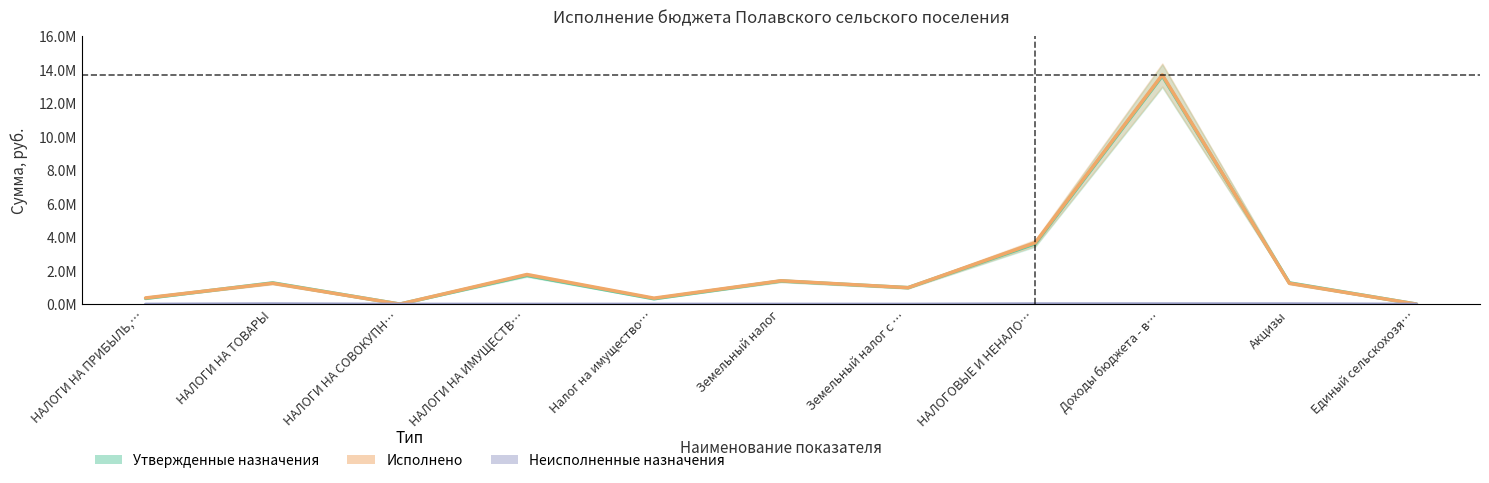

Reading left to right, what are all the values shown in this chart?

Утвержденные бюджетные назначения: НАЛОГИ НА ПРИБЫЛЬ,…=356500.0	НАЛОГИ НА ТОВАРЫ=1282940.0	НАЛОГИ НА СОВОКУПН…=16700.0	НАЛОГИ НА ИМУЩЕСТВ…=1731300.0	Налог на имущество…=335100.0	Земельный налог=1396200.0	Земельный налог с …=998400.0	НАЛОГОВЫЕ И НЕНАЛО…=3622385.1	Доходы бюджета - в…=13640767.1	Акцизы=1282940.0	Единый сельскохозя…=16700.0
Исполнено: НАЛОГИ НА ПРИБЫЛЬ,…=385269.5	НАЛОГИ НА ТОВАРЫ=1259429.5	НАЛОГИ НА СОВОКУПН…=16792.8	НАЛОГИ НА ИМУЩЕСТВ…=1782490.7	Налог на имущество…=371982.6	Земельный налог=1410508.1	Земельный налог с …=998743.6	НАЛОГОВЫЕ И НЕНАЛО…=3678927.7	Доходы бюджета - в…=13697309.6	Акцизы=1259429.5	Единый сельскохозя…=16792.8
Неисполненные назначения: НАЛОГИ НА ПРИБЫЛЬ,…=0.0	НАЛОГИ НА ТОВАРЫ=21543.6	НАЛОГИ НА СОВОКУПН…=0.0	НАЛОГИ НА ИМУЩЕСТВ…=0.0	Налог на имущество…=0.0	Земельный налог=0.0	Земельный налог с …=0.0	НАЛОГОВЫЕ И НЕНАЛО…=21543.6	Доходы бюджета - в…=21543.6	Акцизы=21543.6	Единый сельскохозя…=0.0